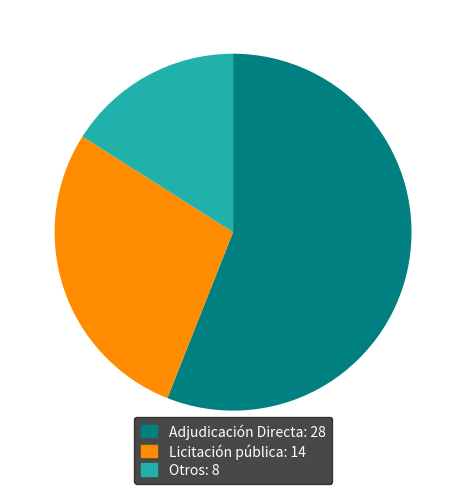

Count the number of slices in the pie.

3